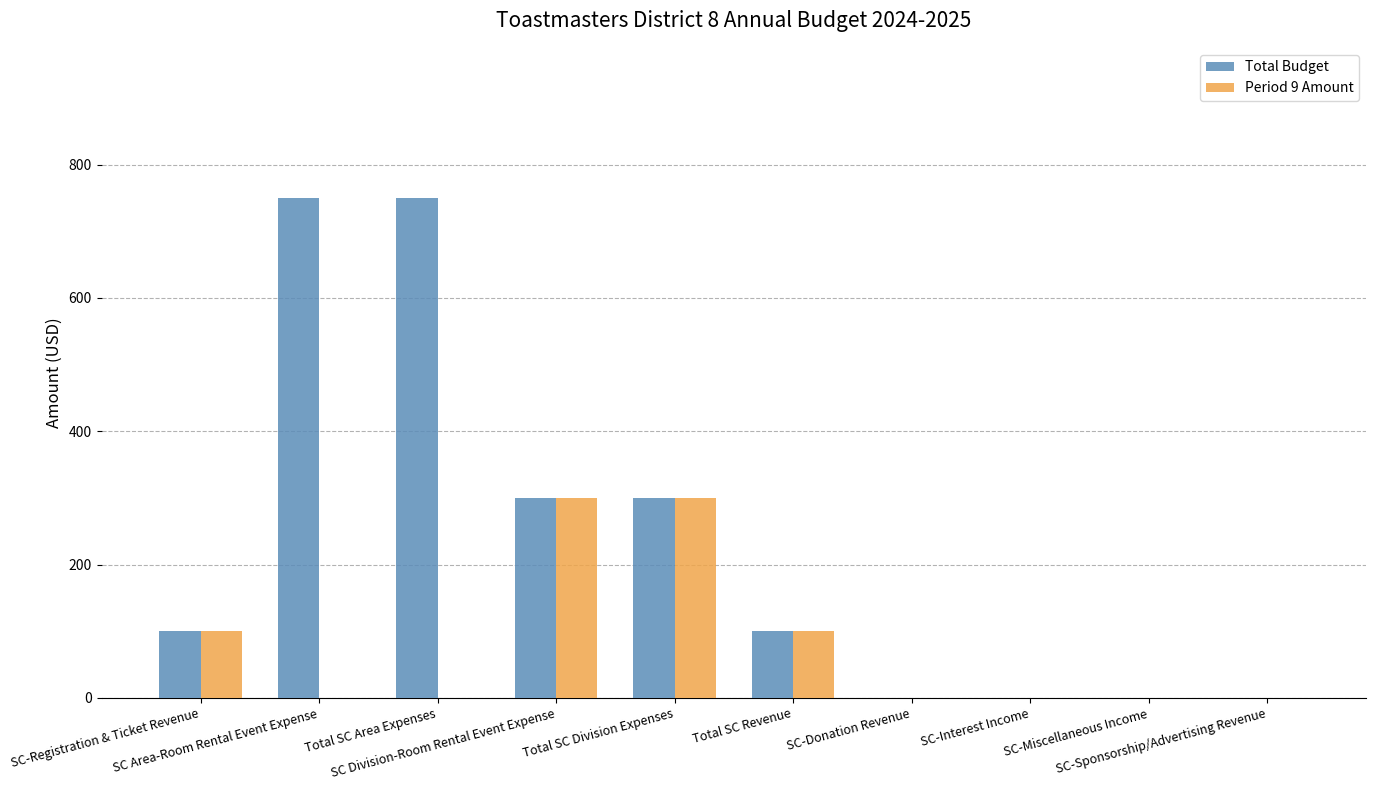

What is the sum of all Total Budget values?

2300